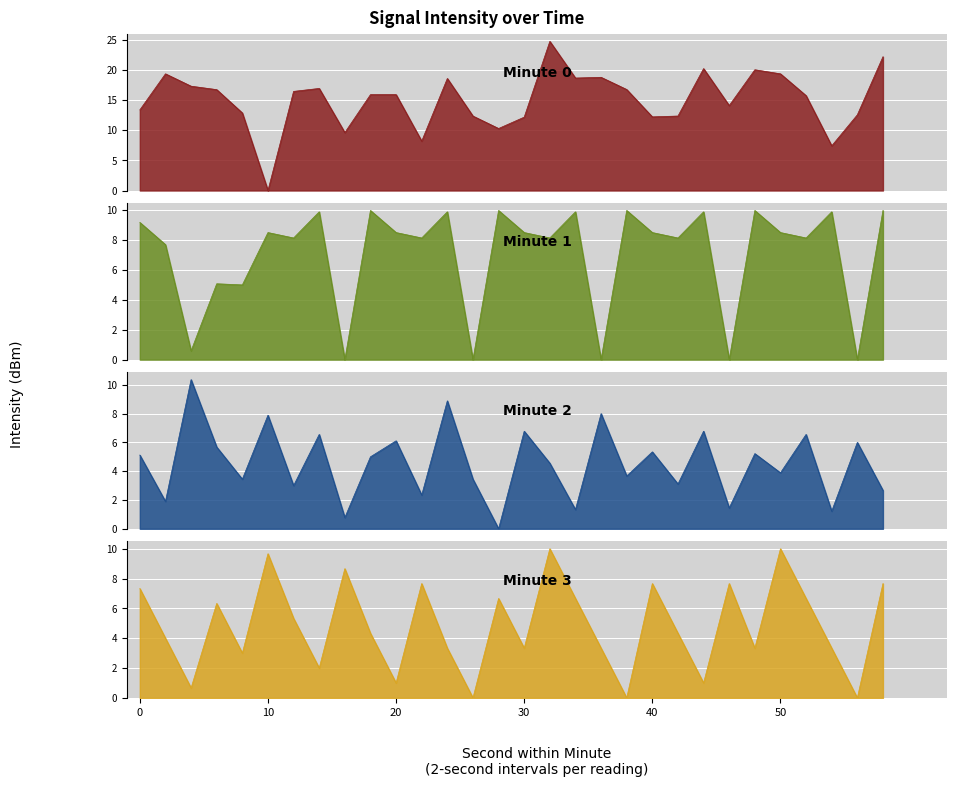

At how many categories does at least one series exceed 14?

18